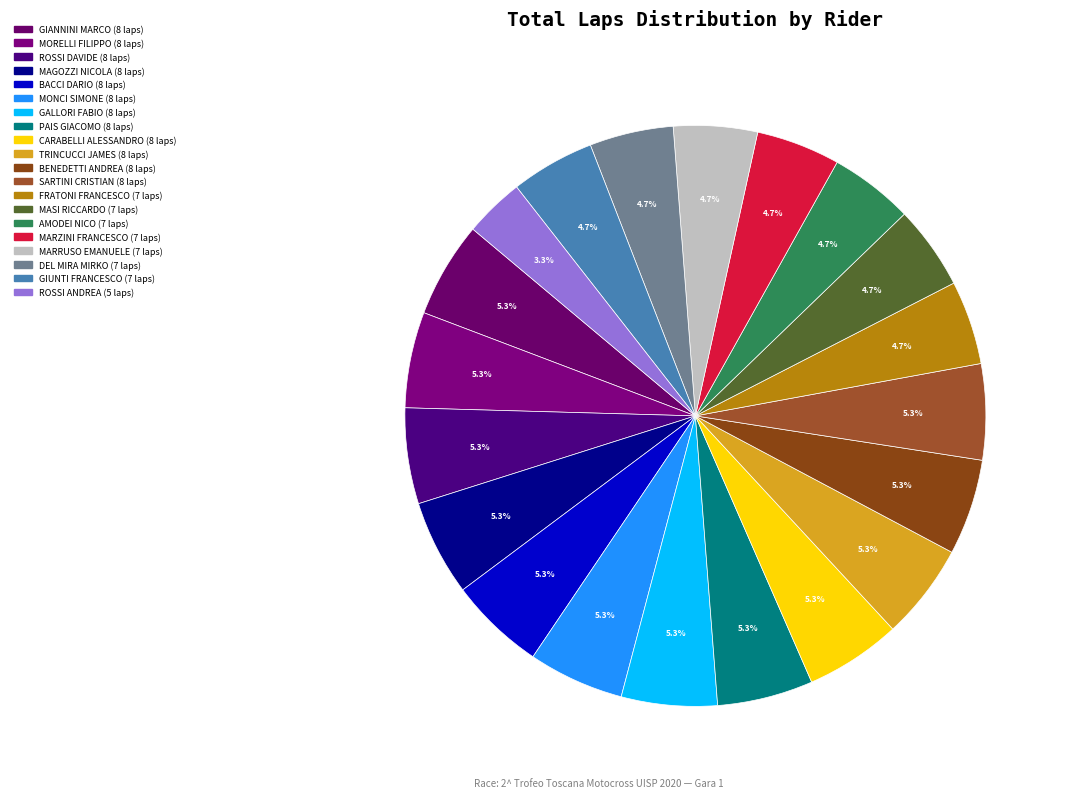

How many slices are in this pie chart?

20